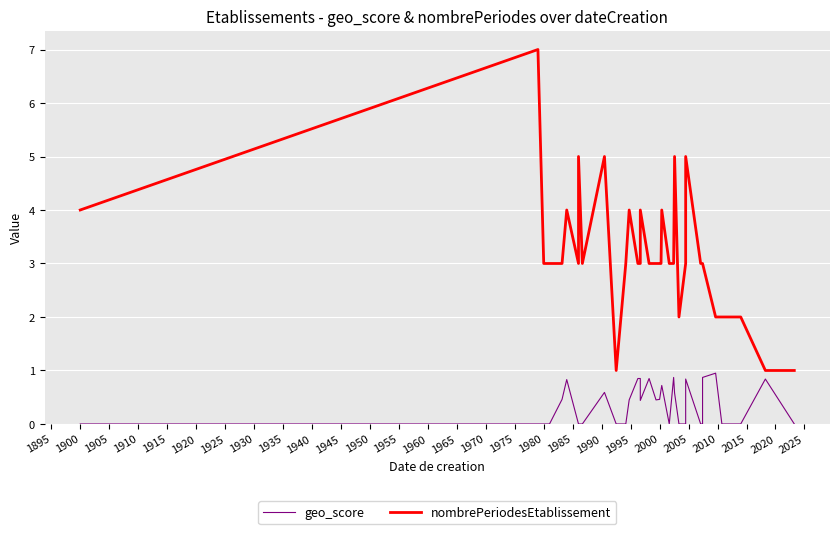

Does the chart display data point markers on the line(s)?

No